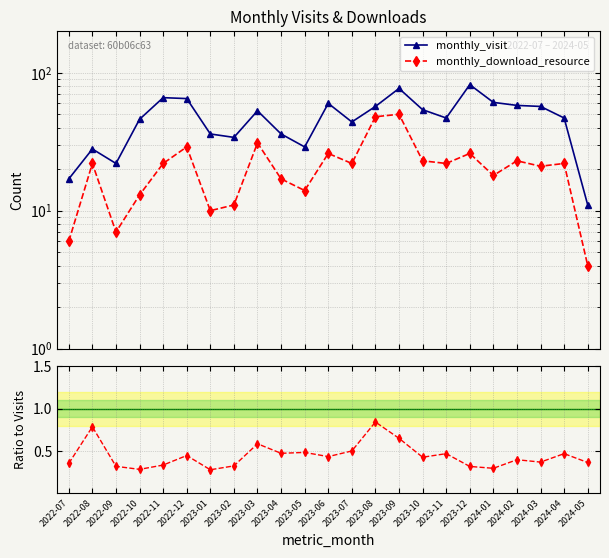

What is the difference between the maximum and minimum values in the ratio: downloads/visits series?

0.6